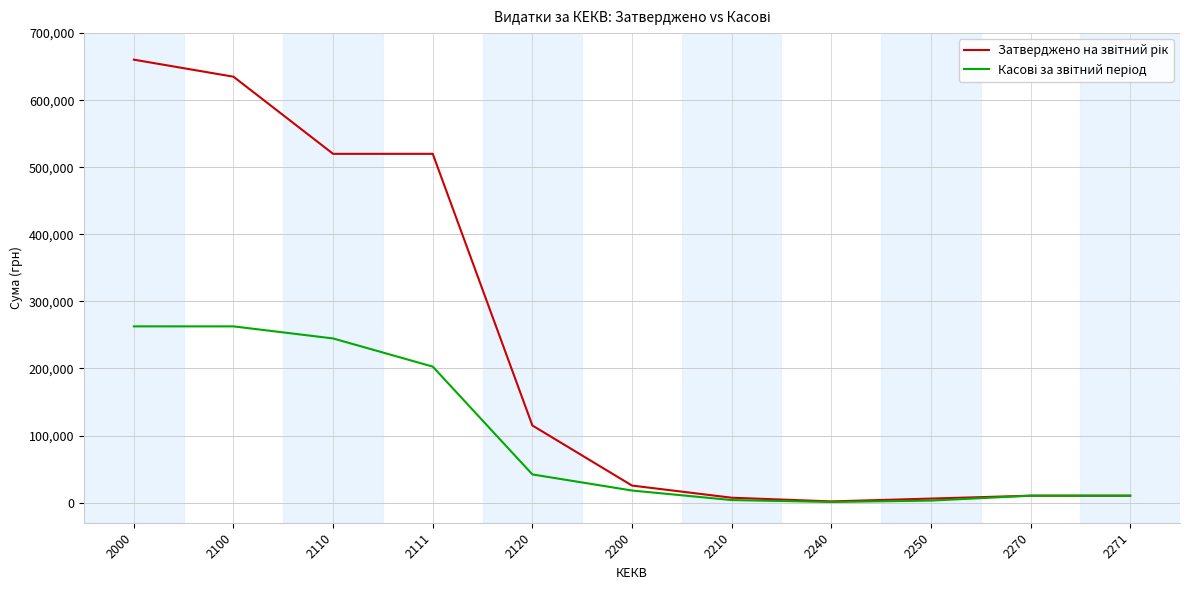

What is the maximum value shown in the chart?

660409.7